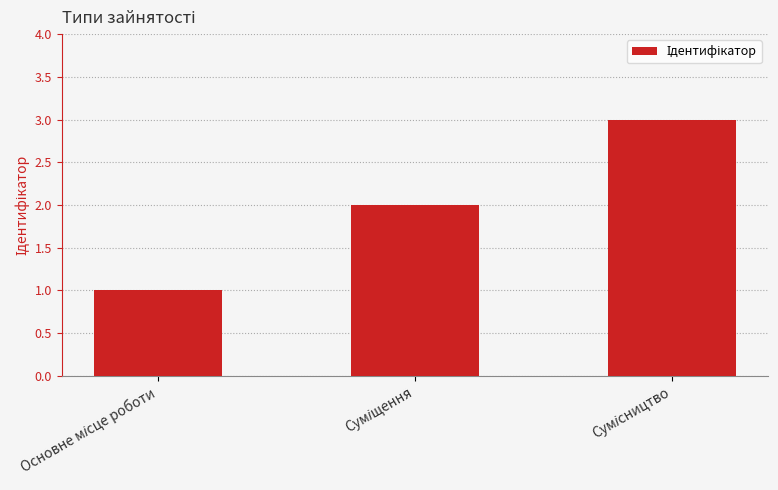

What is the maximum value shown in the chart?

3